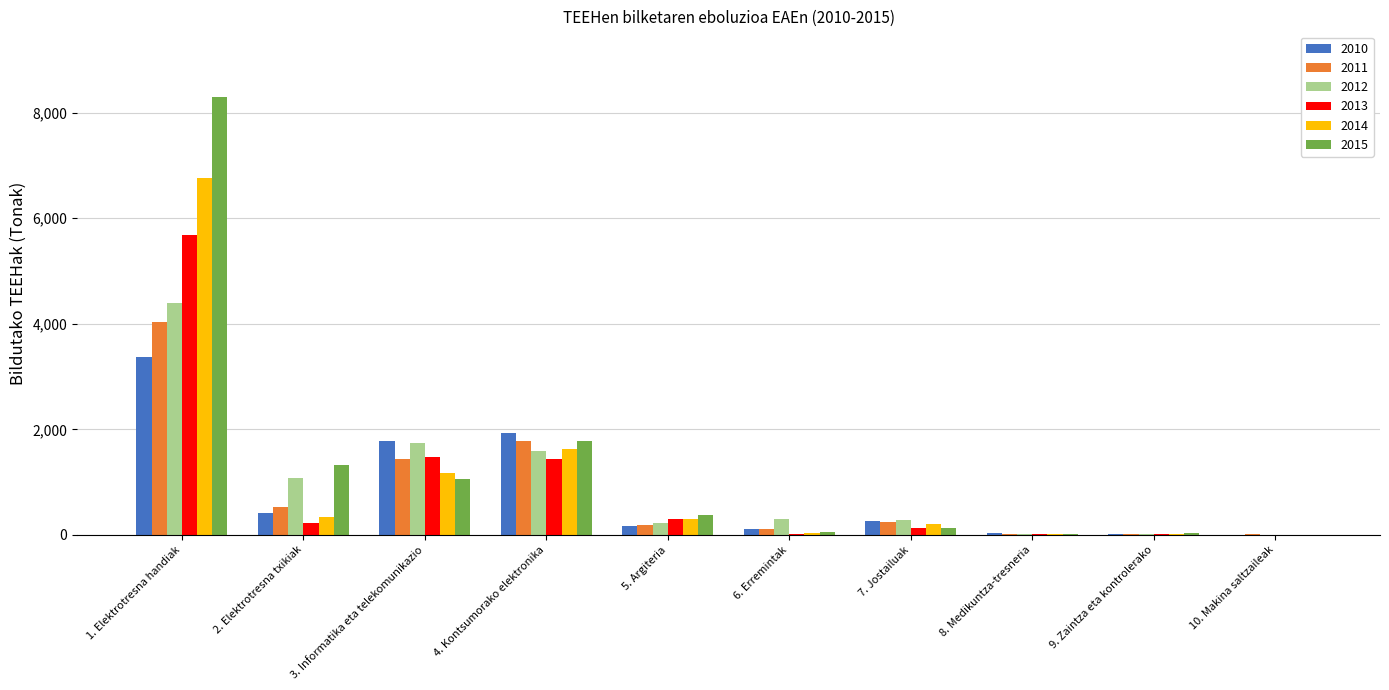

What is the sum of all 2014 values?

10464.9